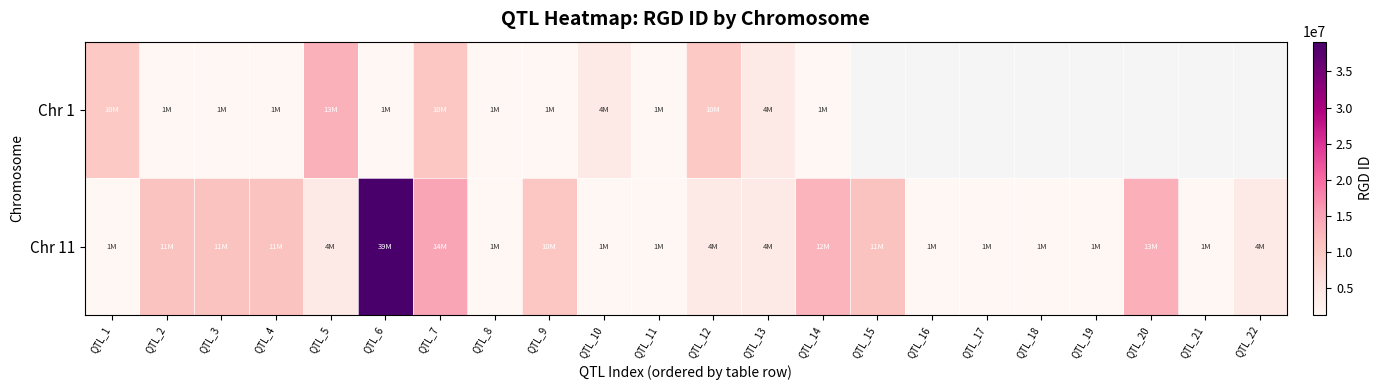

Which series has the largest total across all categories?

Chr 11